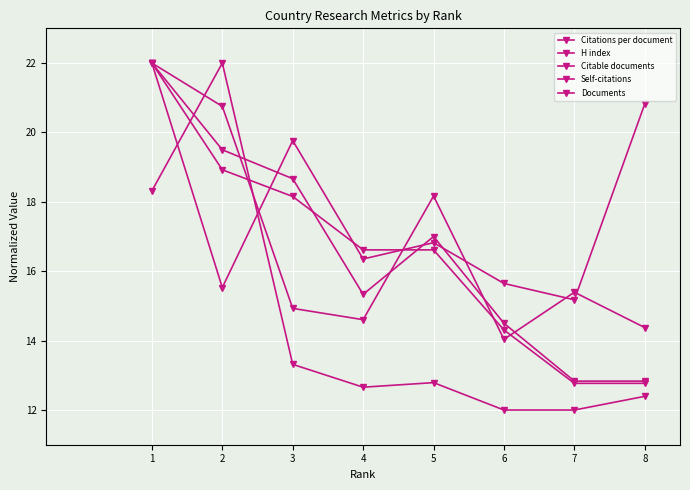

Between which two adjacent categories do Documents and Citations per document first intersect?

2 and 3